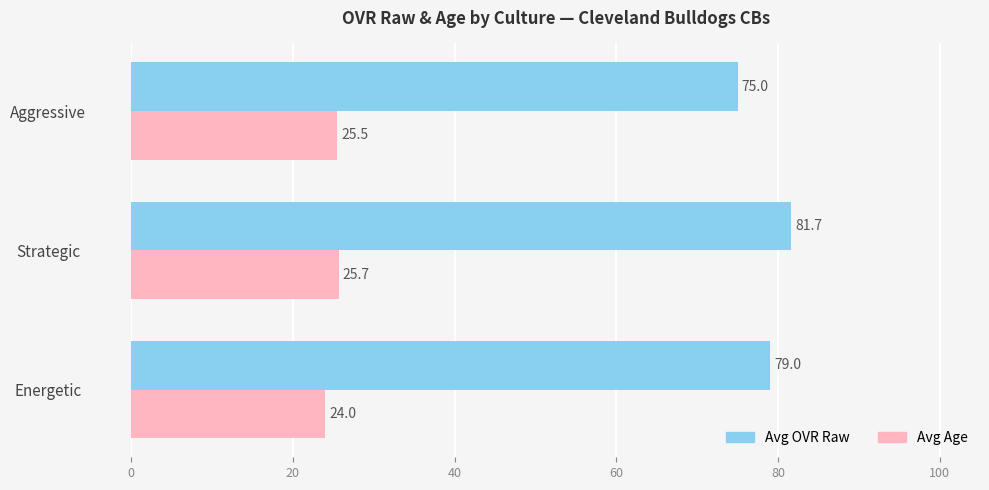

At which category does the chart reach its peak across all series?

Strategic